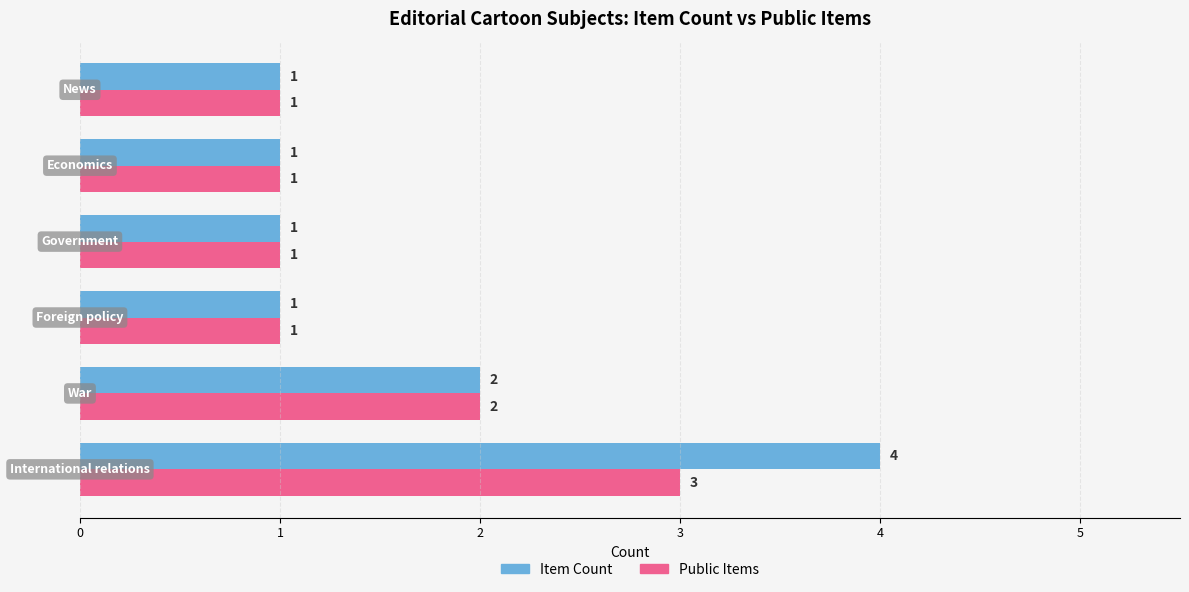

What is the difference between the maximum and minimum values in the Item Count series?

3